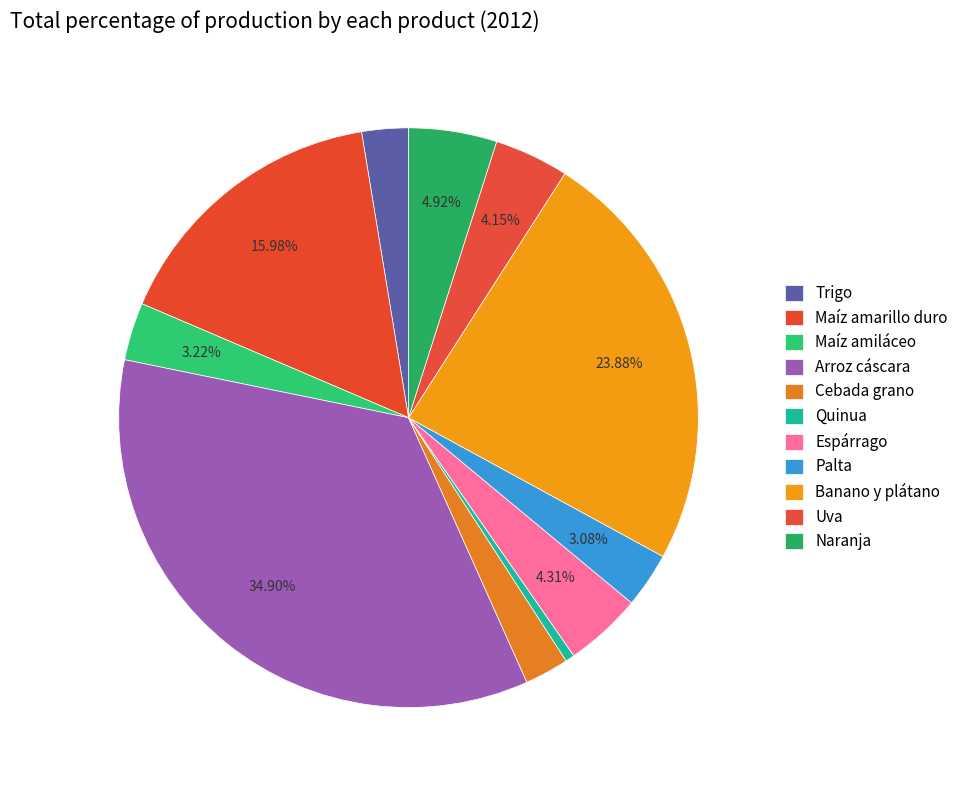

To the nearest percent, what percentage of the pie is Quinua?

1%